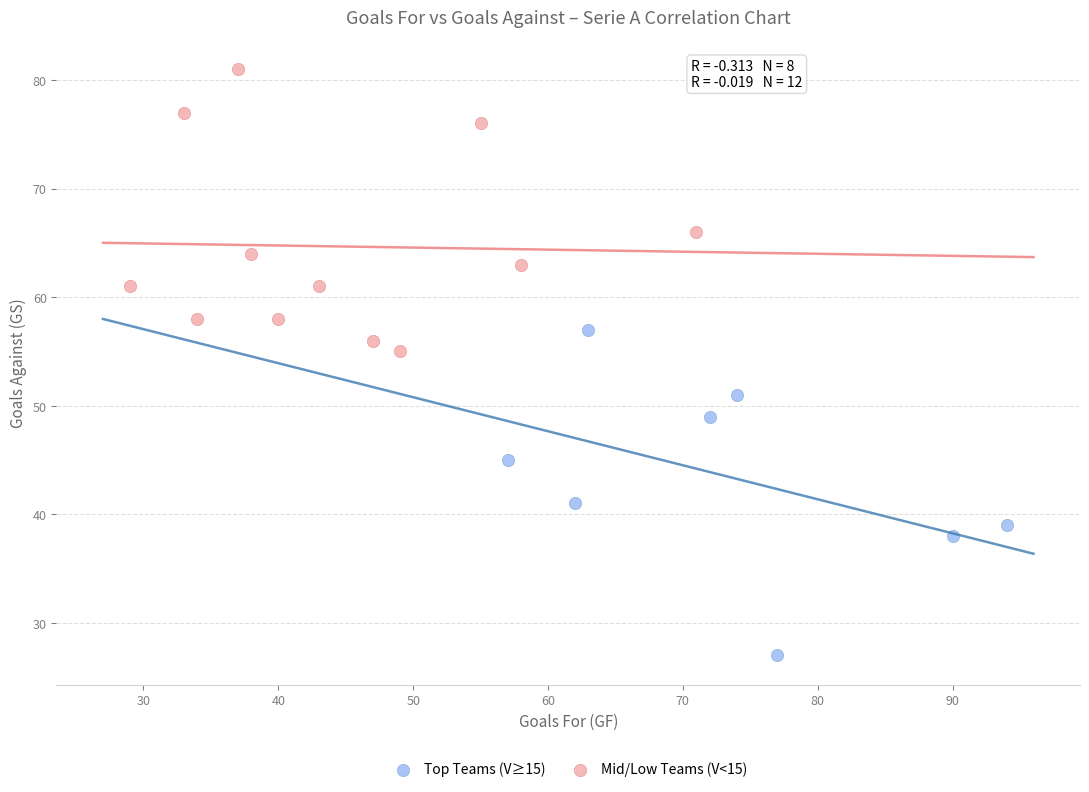

What are all the series names shown in the legend?

Top Teams (V≥15), Mid/Low Teams (V<15)